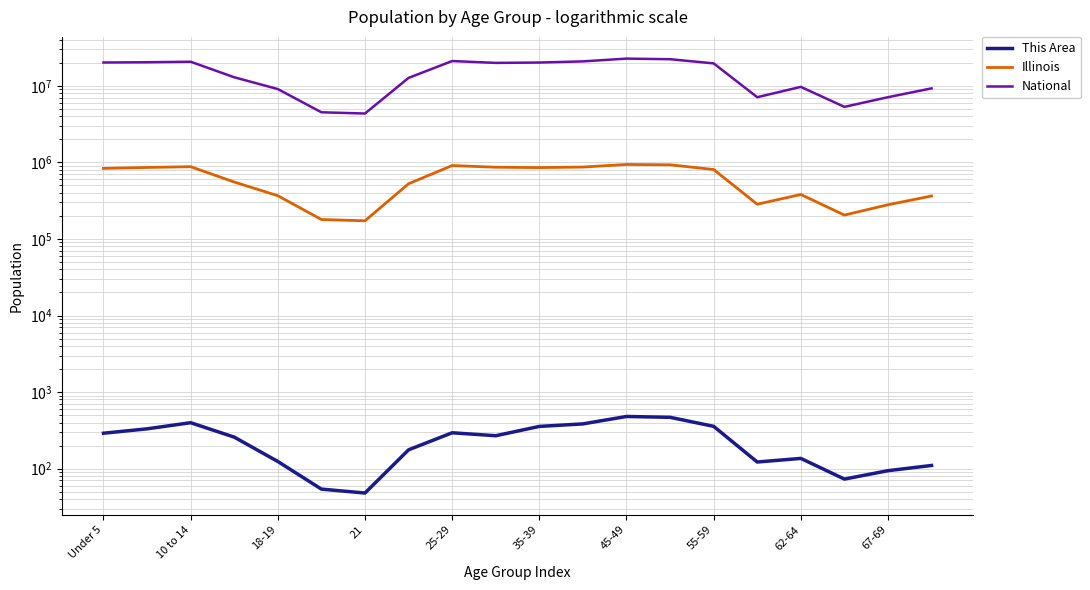

The Illinois series shows 1219765 at Under 5. True or false?

False